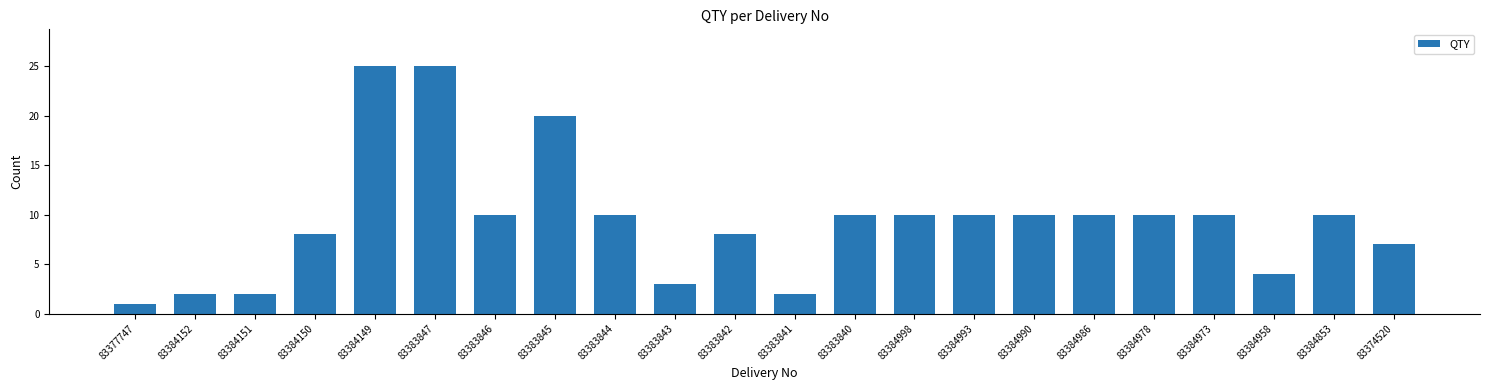

Approximately how many times larger is the value at 83384978 compared to 83383846?

1.0